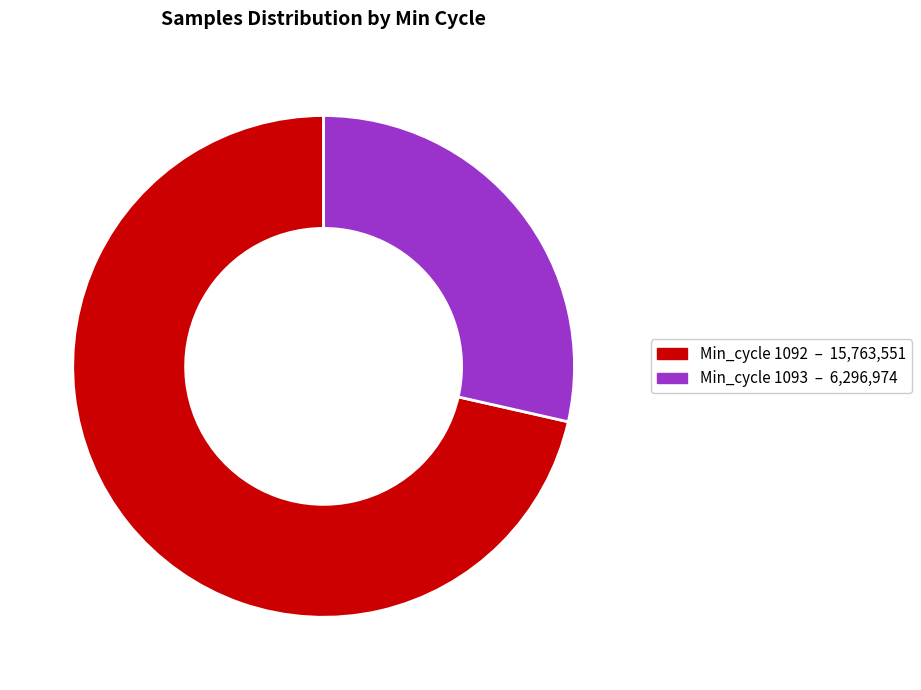

Is there any slice that represents more than half of the pie?

Yes